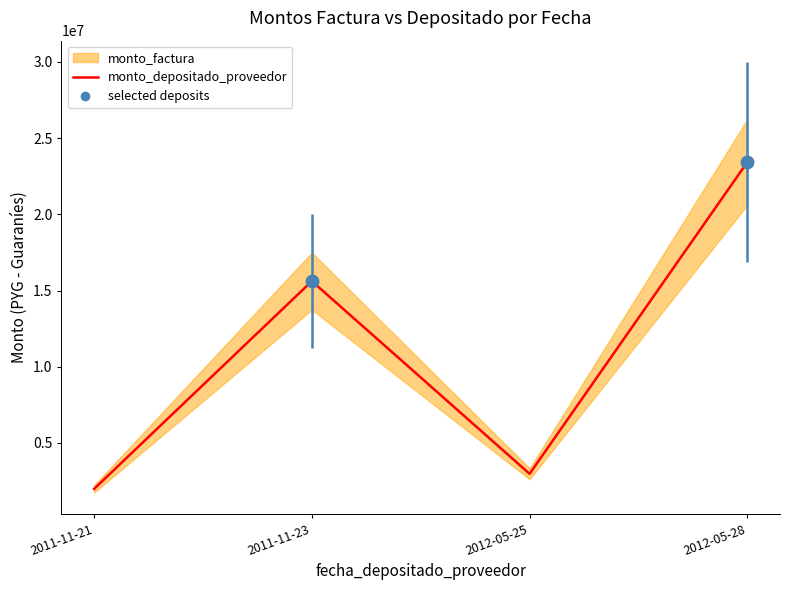

What is the minimum value shown in the chart?

1982720